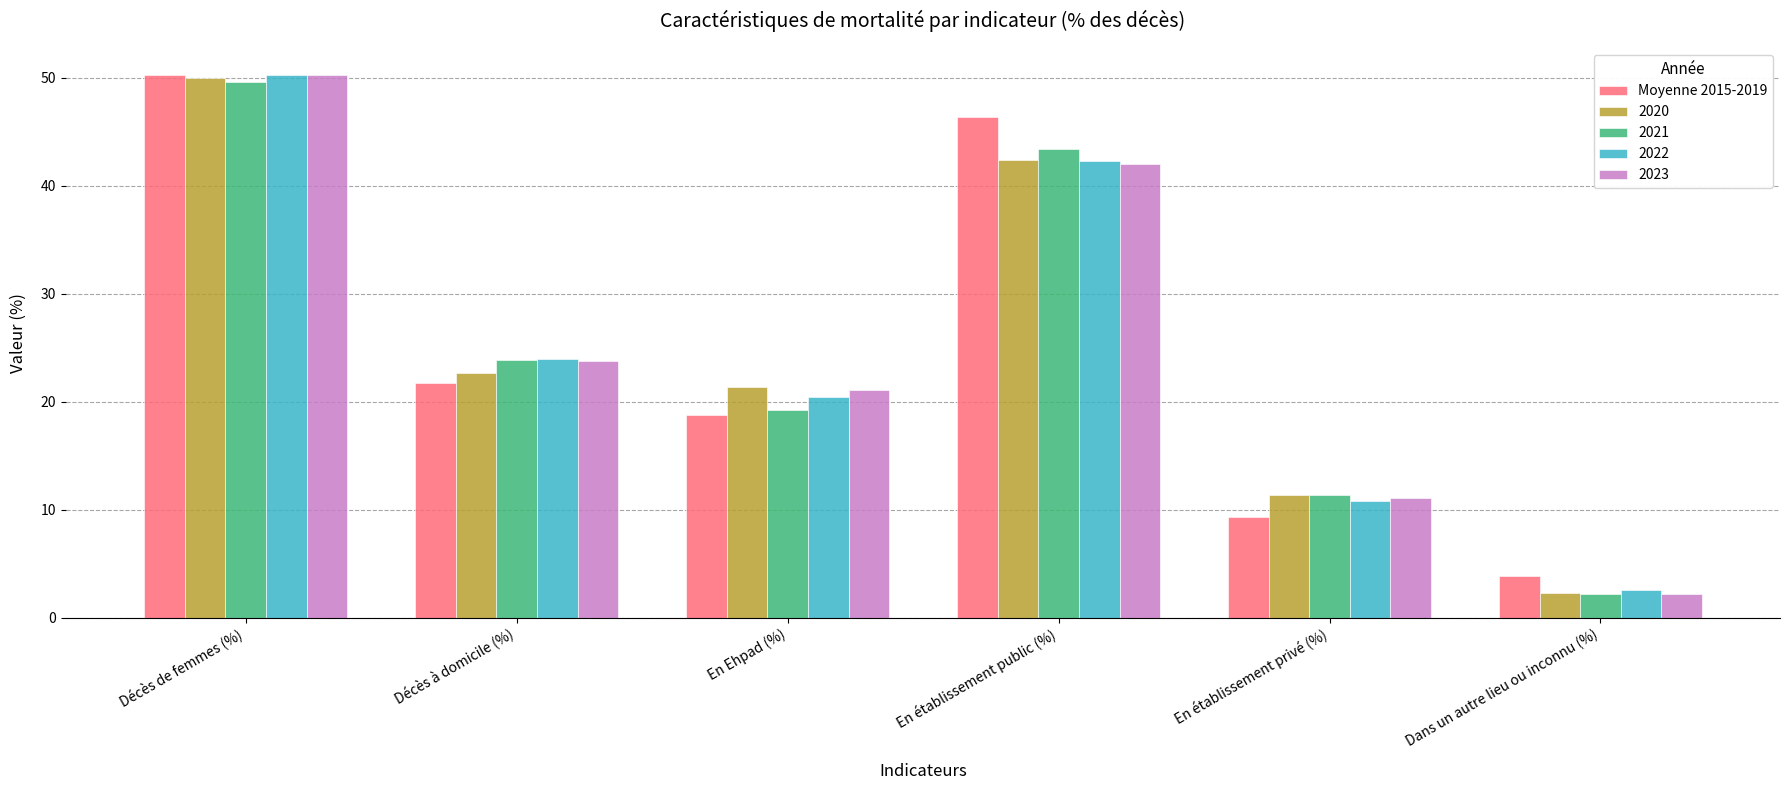

Which label corresponds to the largest value in the chart?

Décès de femmes (%)